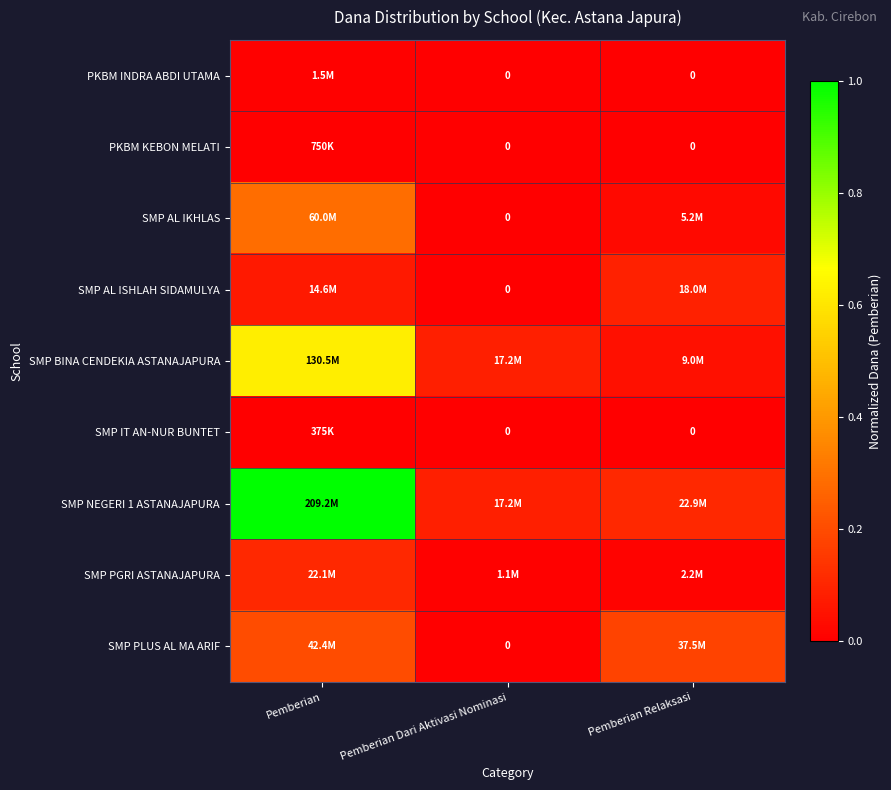

What is the difference between the highest and lowest values at Pemberian Relaksasi?

0.2